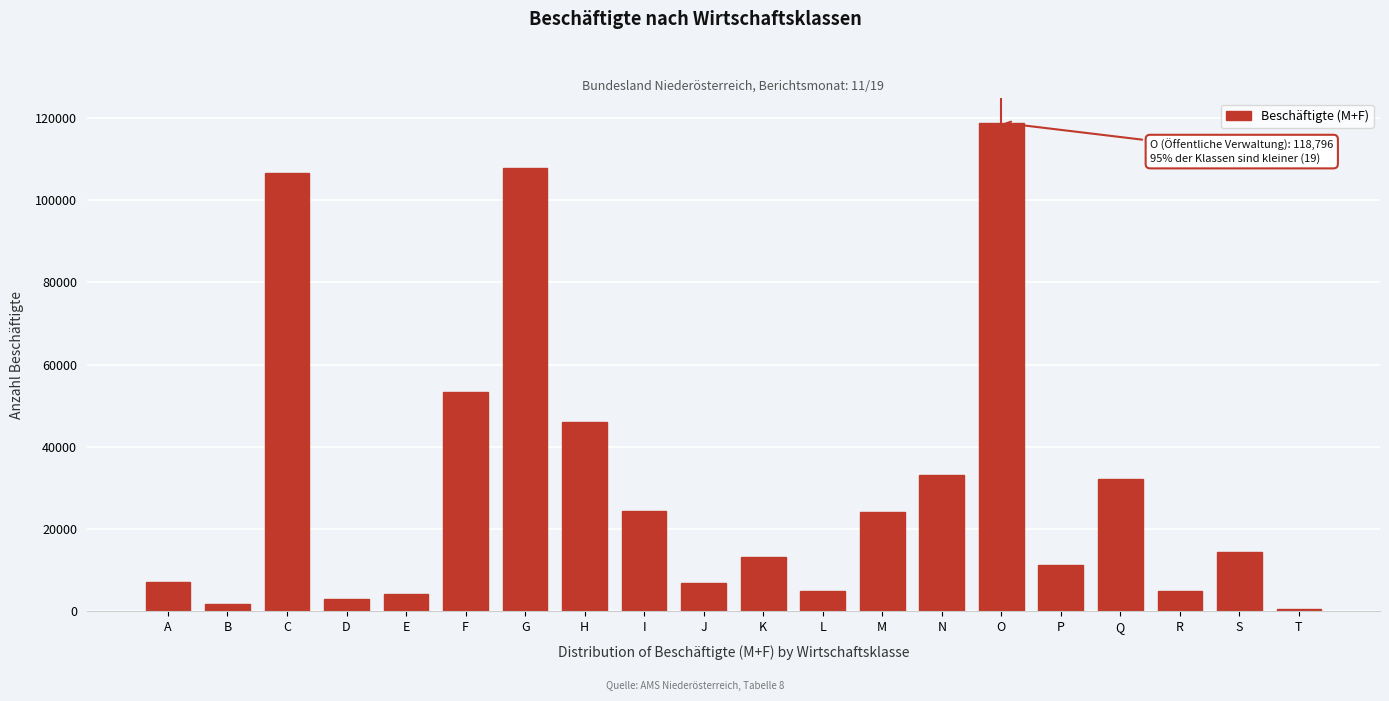

The value at O is 199636. True or false?

False